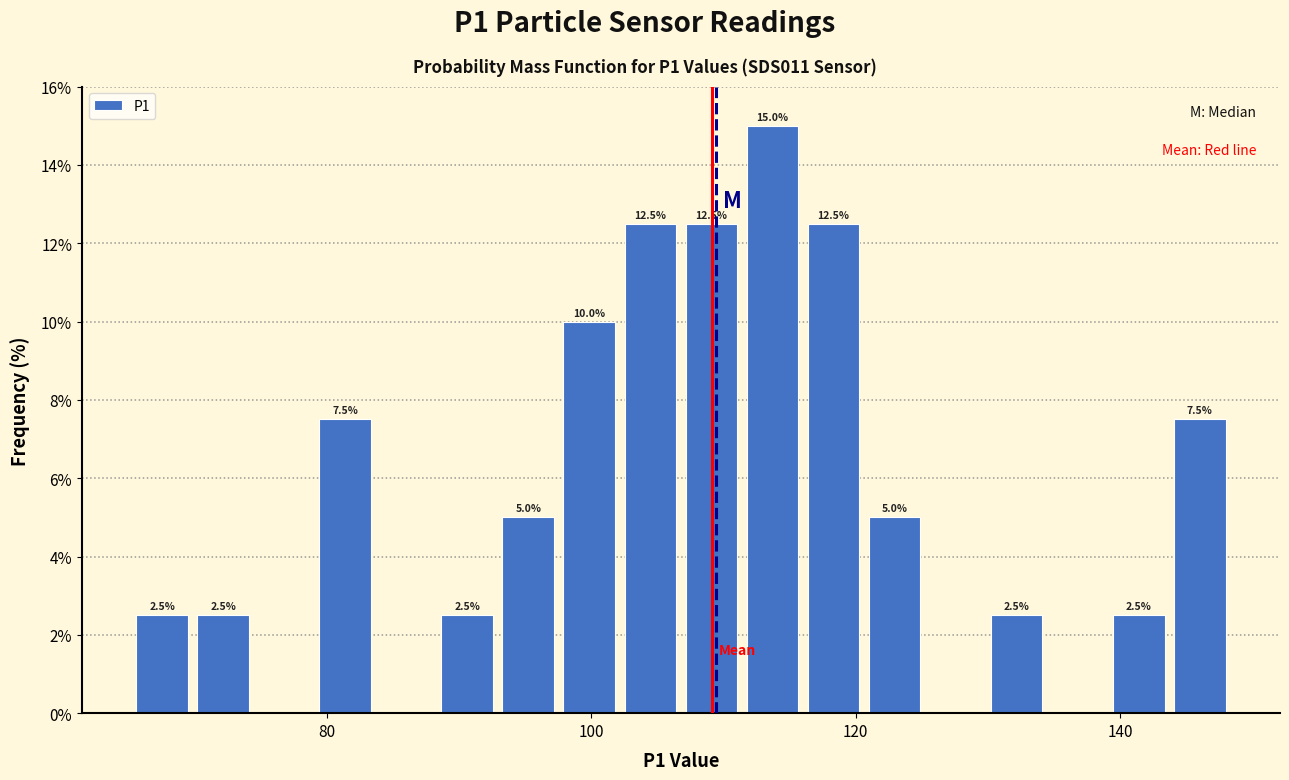

Read against the x-axis, roughly where is the centre of the tallest bar?

114